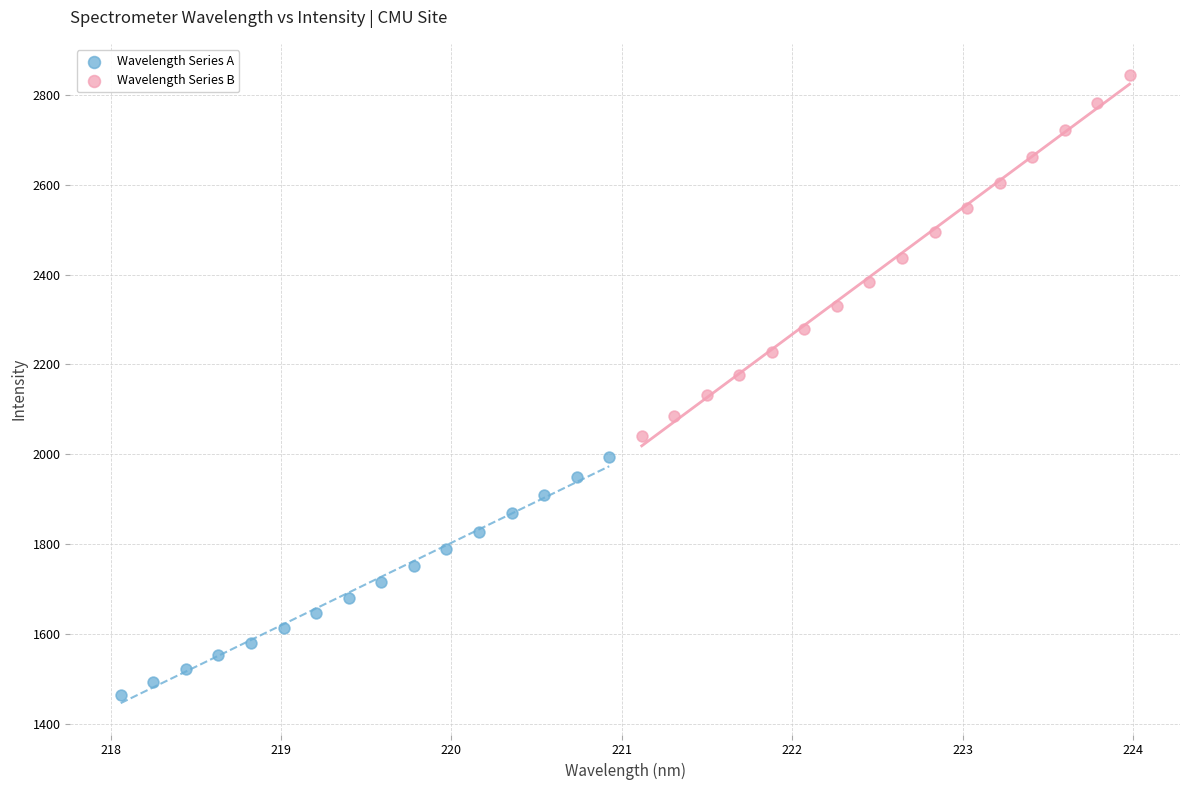

Which series contains the highest Y value?

Wavelength Series B